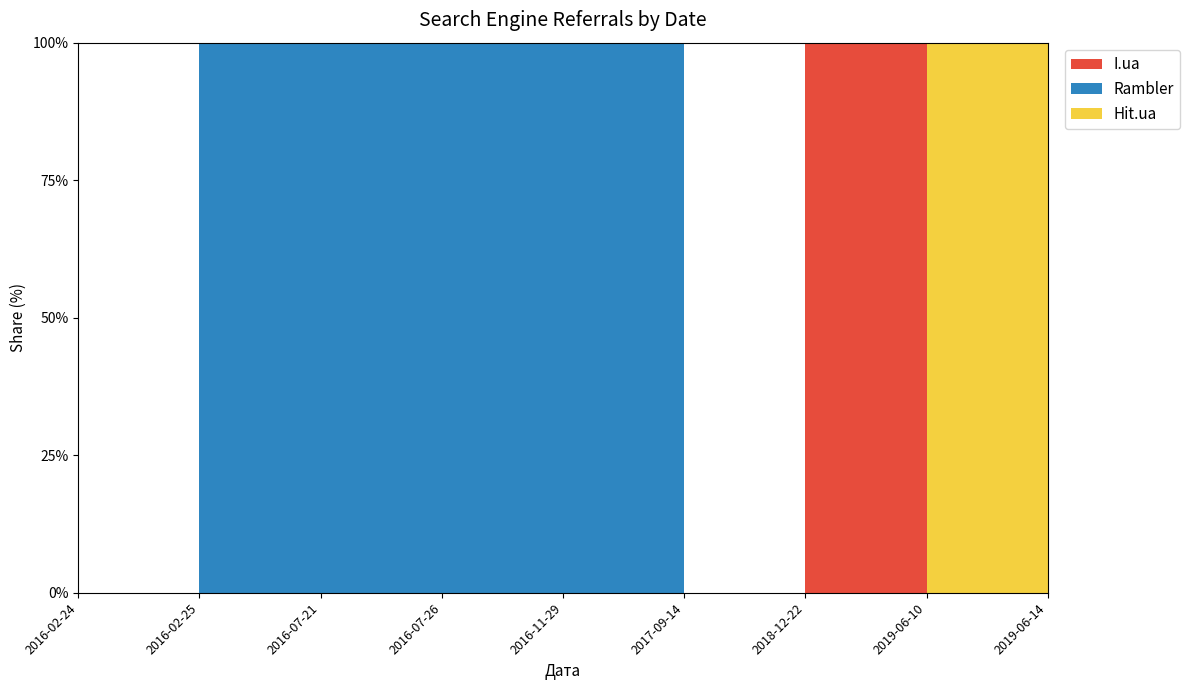

Reading left to right, list all the values displayed in this chart.

Hit.ua: 0	0	0	0	0	0	0	1	1
Rambler: 0	1	1	1	1	0	0	0	0
I.ua: 0	0	0	0	0	0	1	0	0